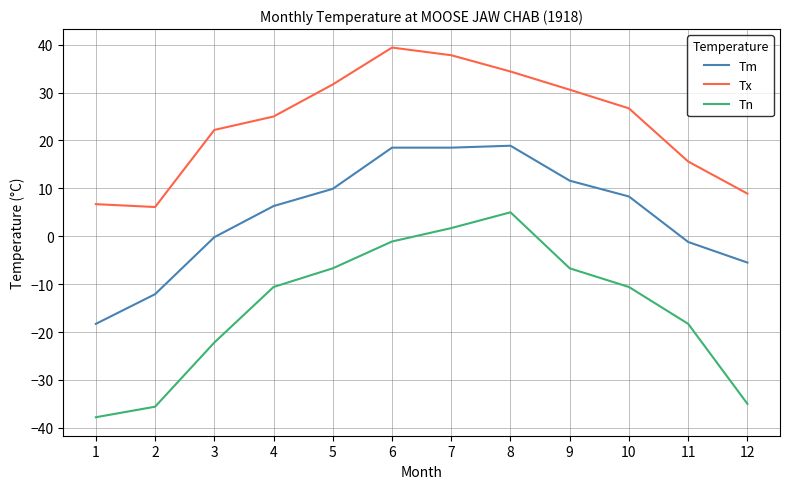

Which series changed the most between 1 and 4?

Tn